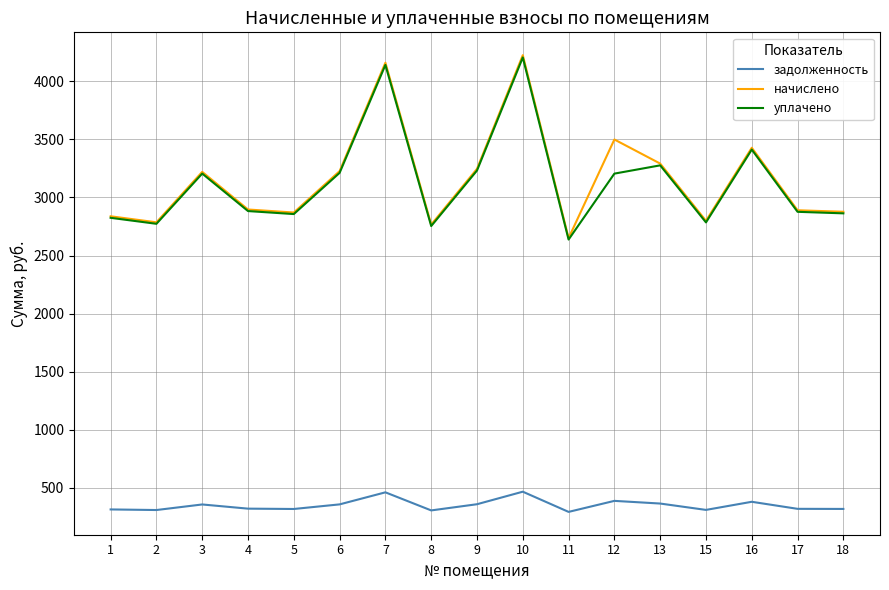

What is the minimum value for уплачено?

2638.1